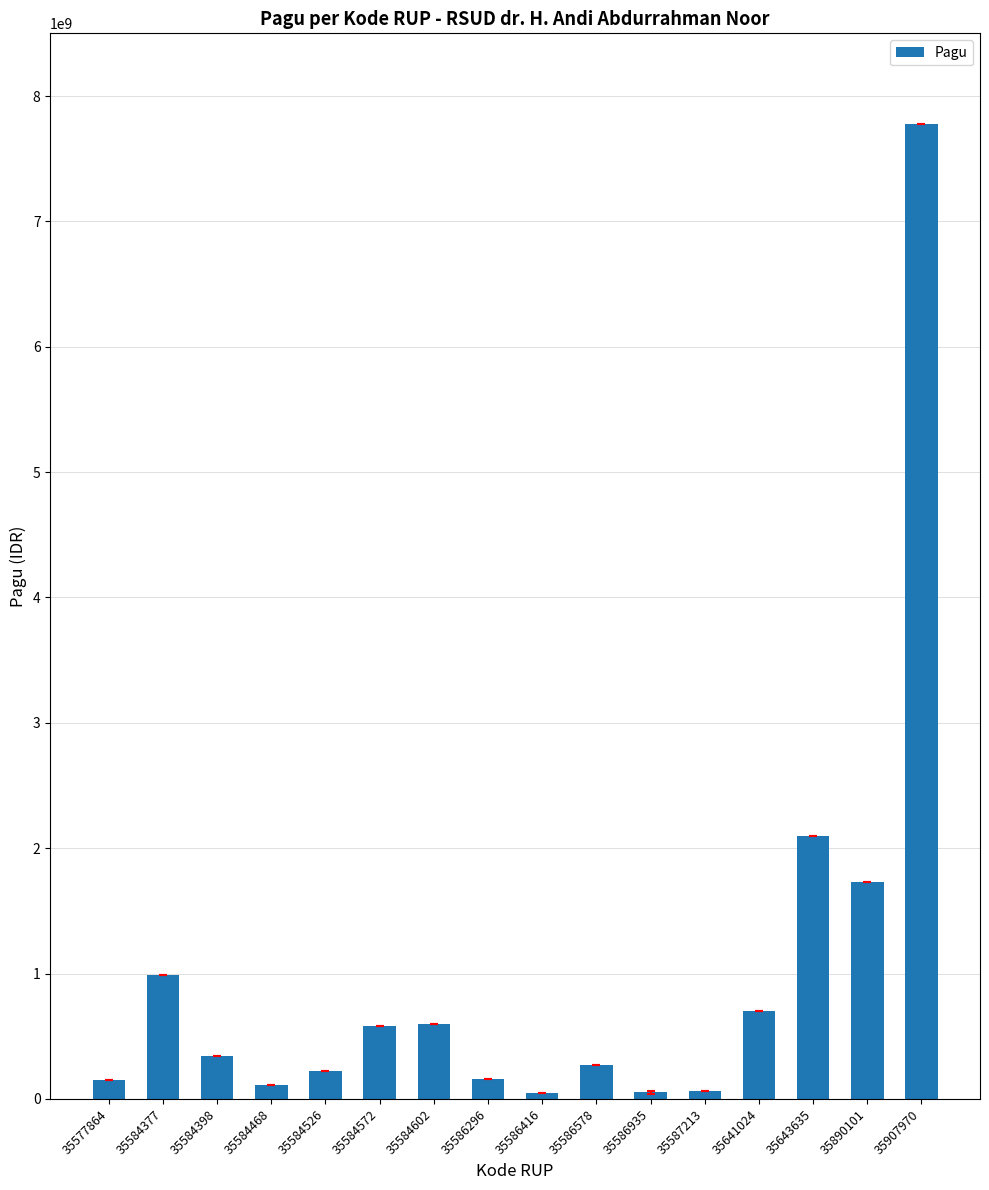

How many bars are there in total?

16